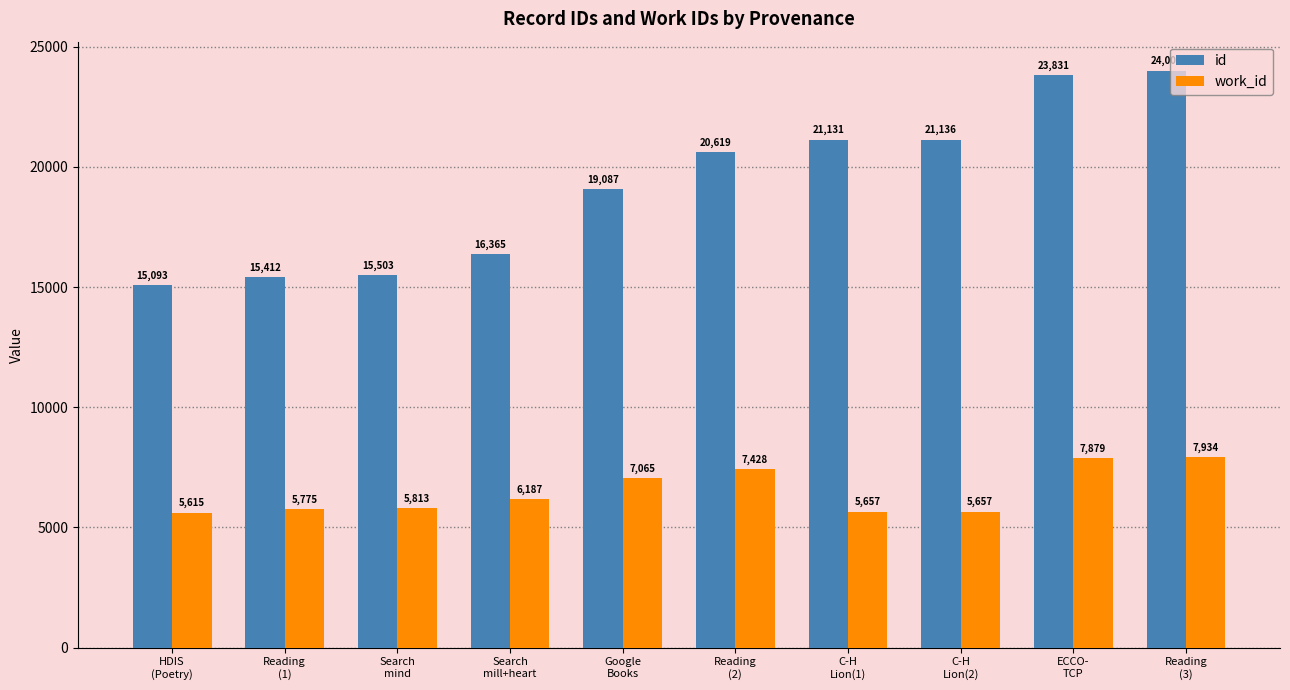

Does the chart contain stacked bars?

No